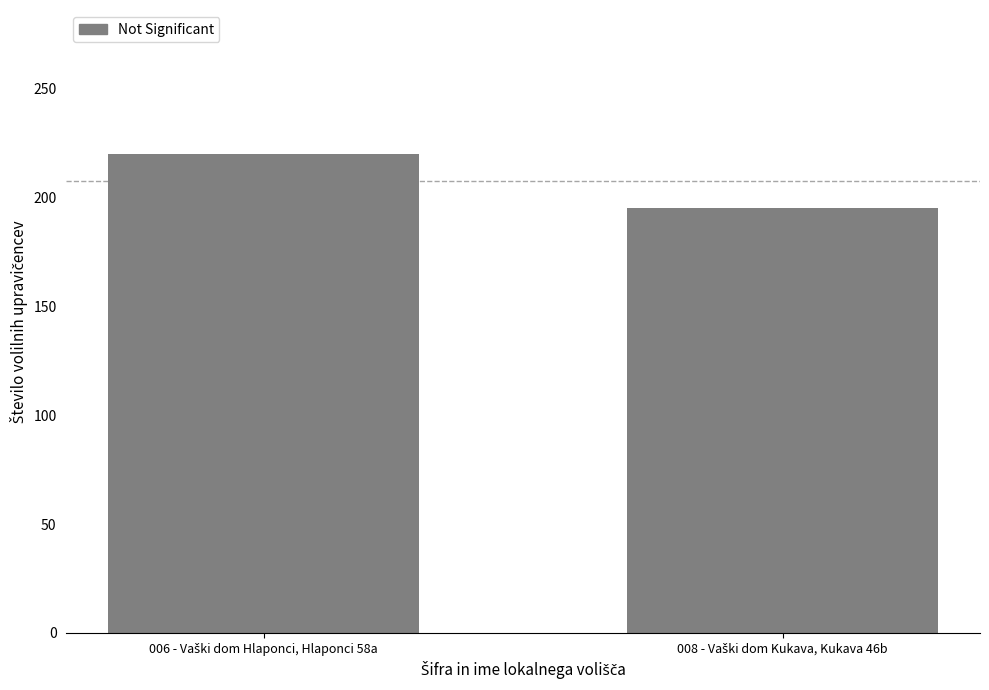

What is the smallest value displayed?

195